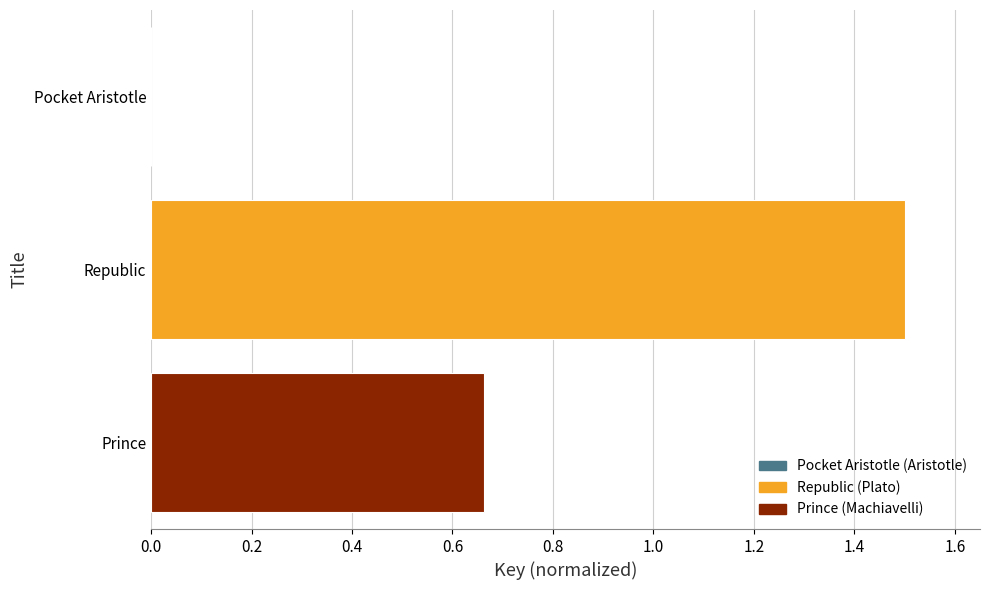

What value does the data have at Republic?

1.5